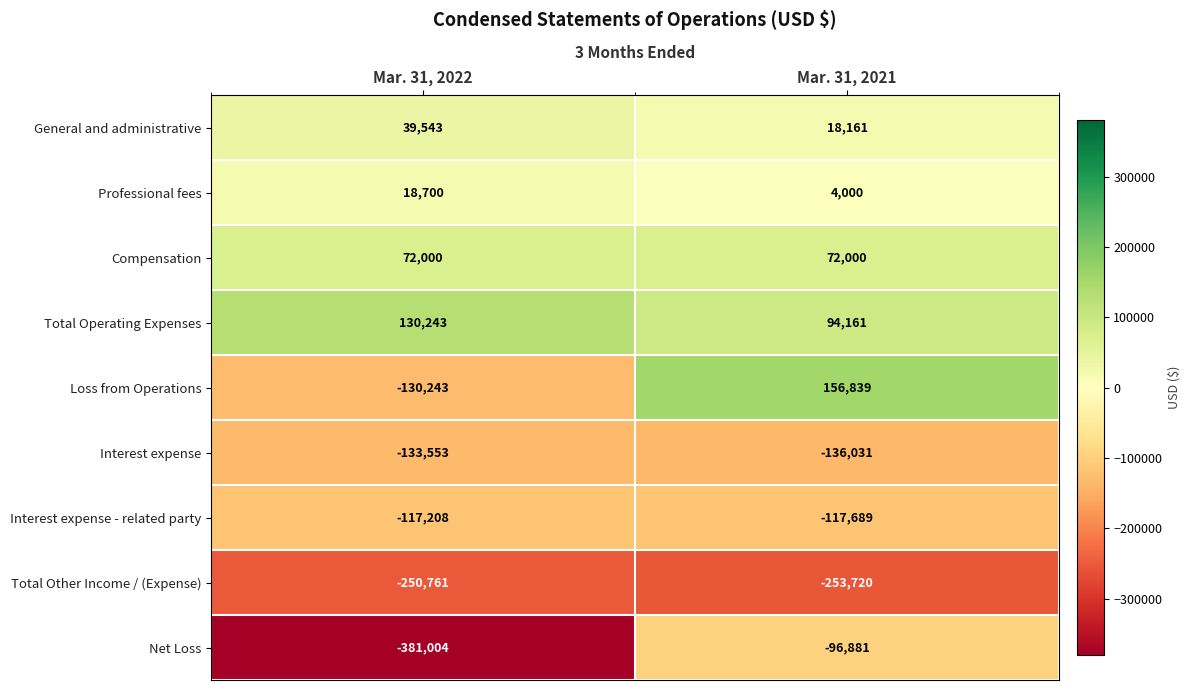

What is the total value across all series at Mar. 31, 2021?

-259160